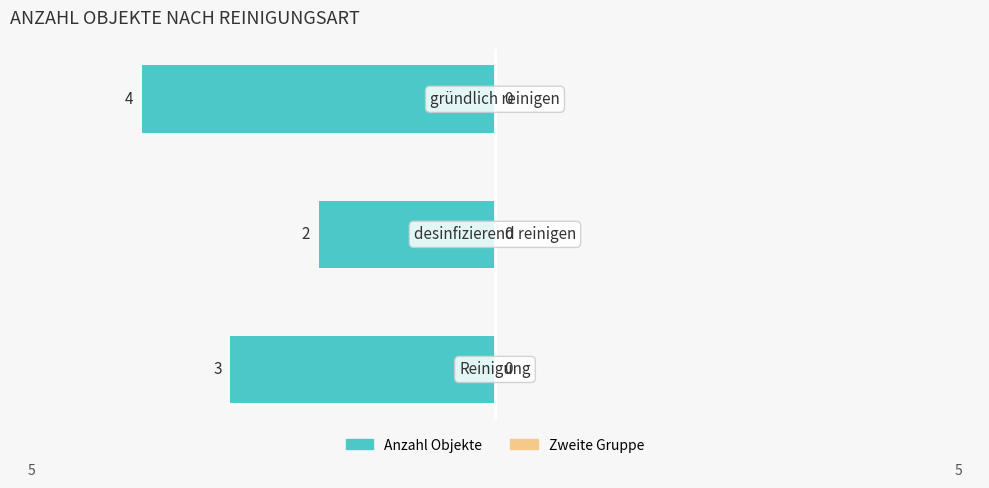

How many bars are there in total?

3